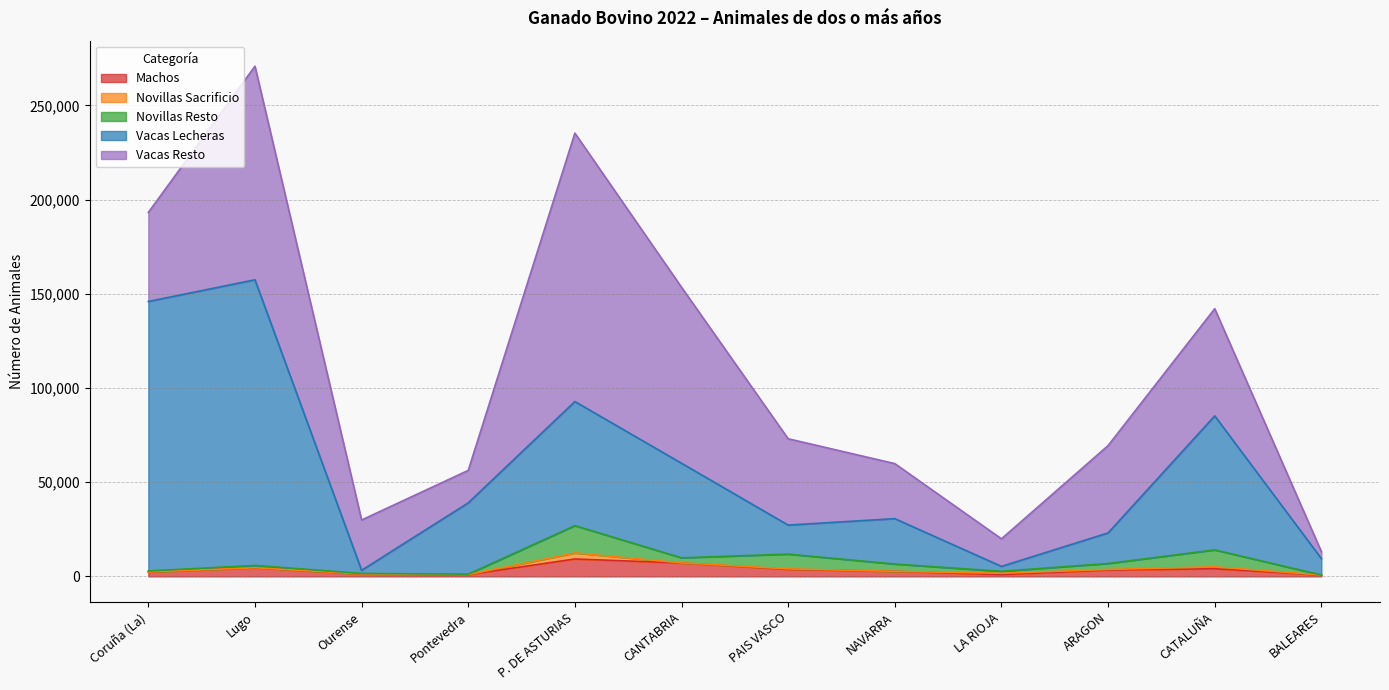

What is the value of the Novillas Sacrificio point at the 10th from the left?

319